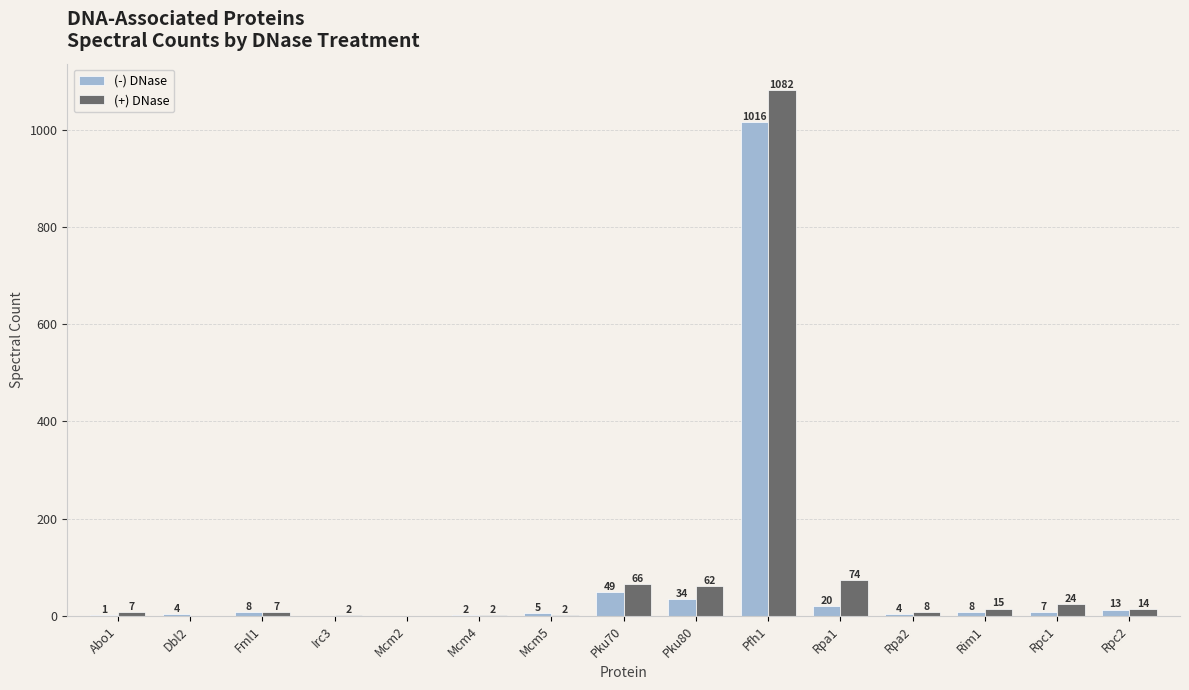

What is the sum of the (+) DNase values at Rpa1 and Pfh1?

1156